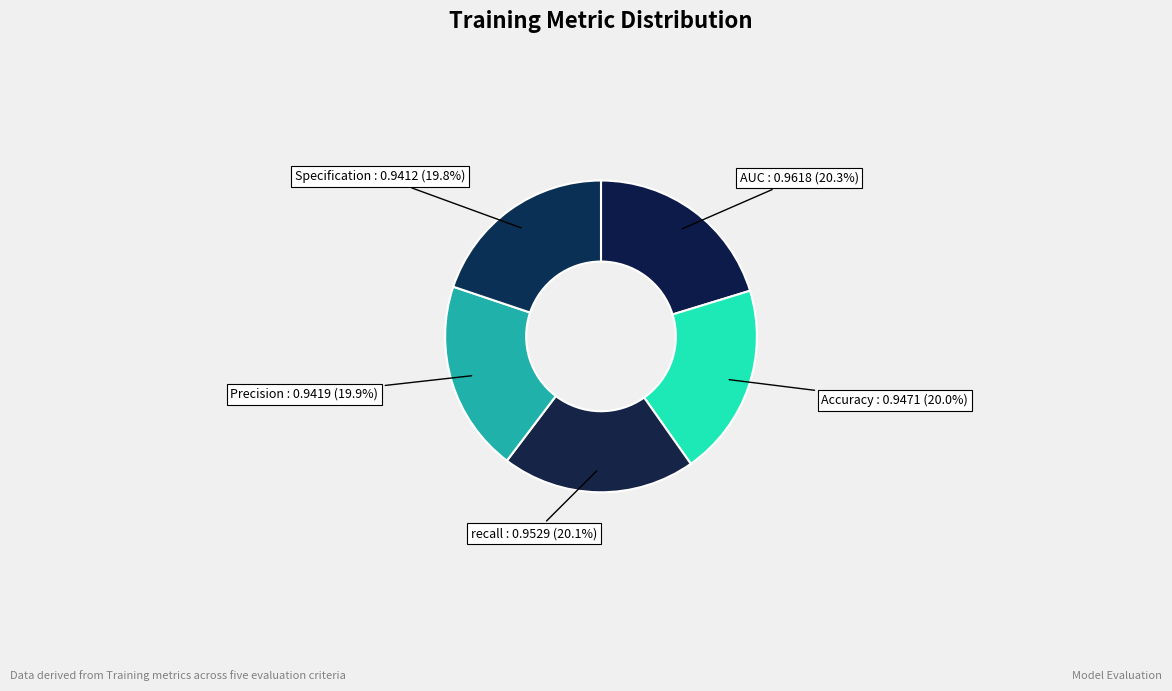

Is there any slice that represents more than half of the pie?

No